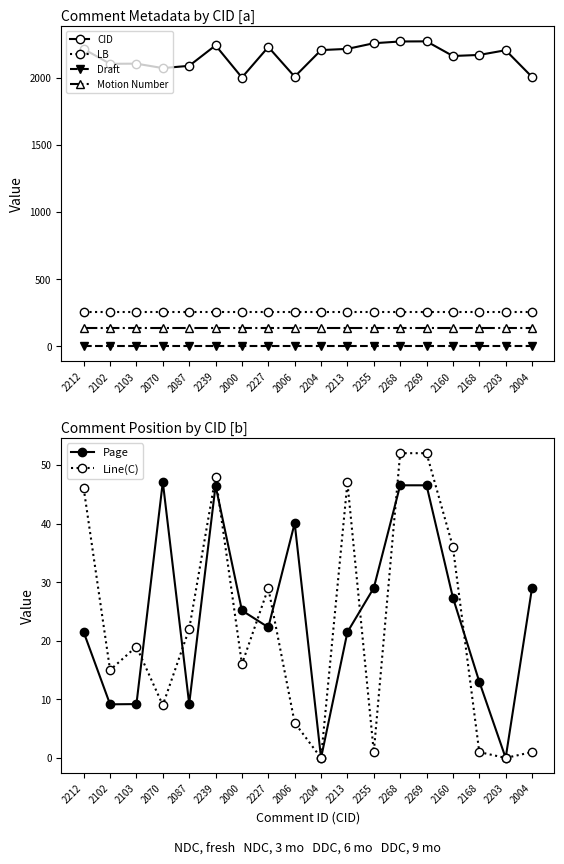

Is it true that LB equals 163.7 at 2213?

False